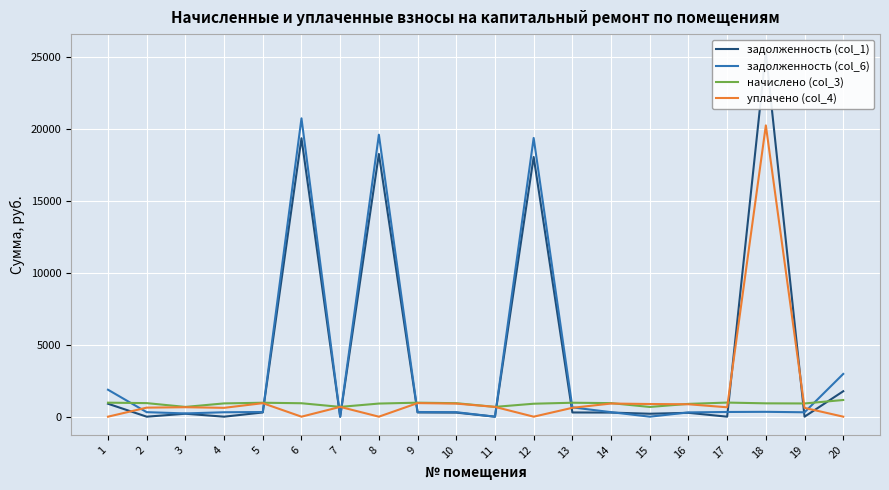

The уплачено (col_4) series shows 913.4 at 14. True or false?

True